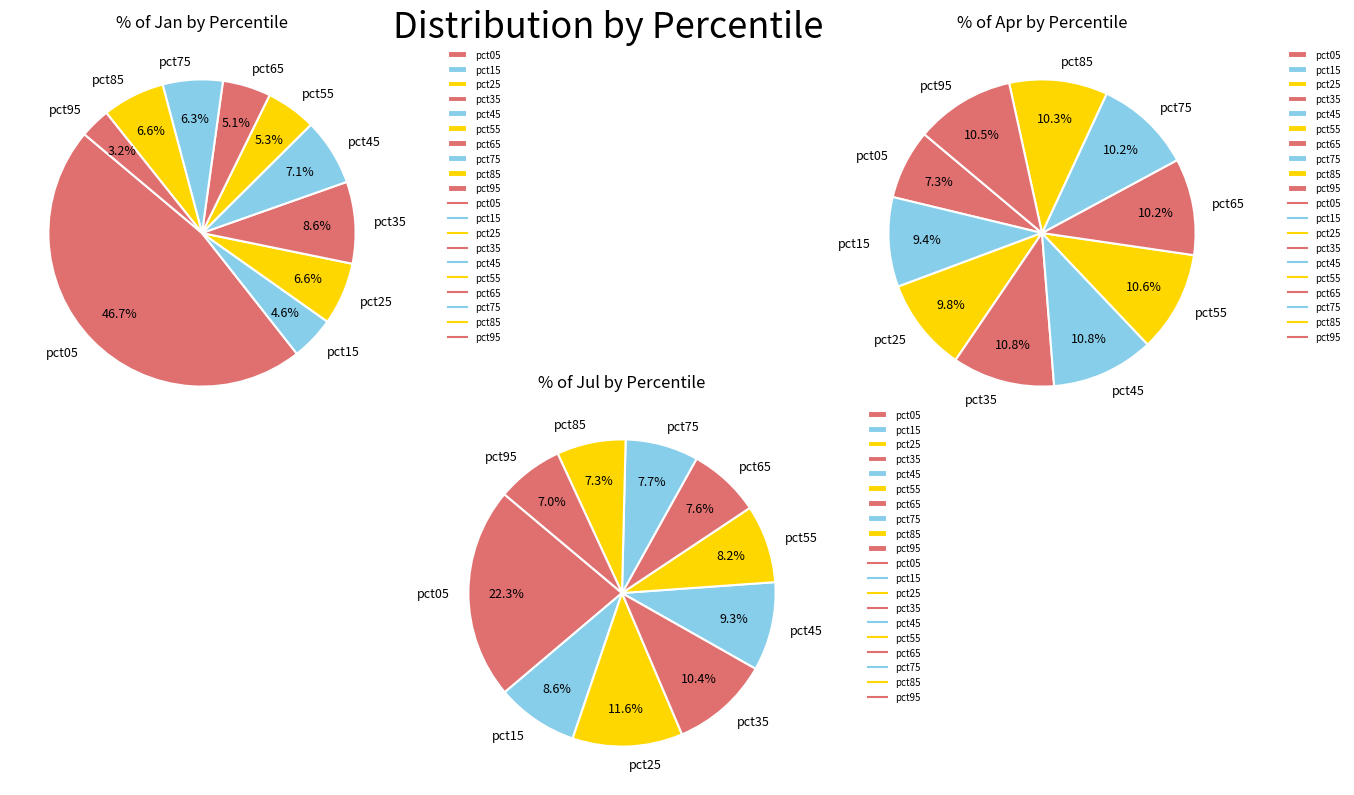

To the nearest percent, what is the average slice percentage?

10%